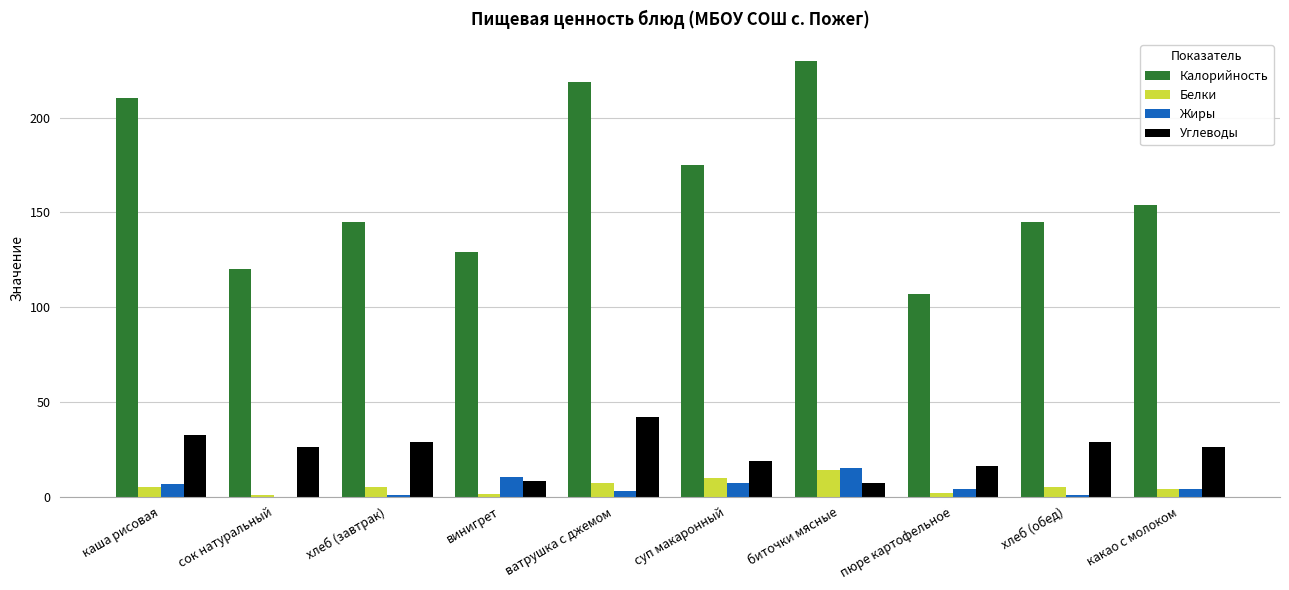

What is the sum of all Жиры values?

51.8